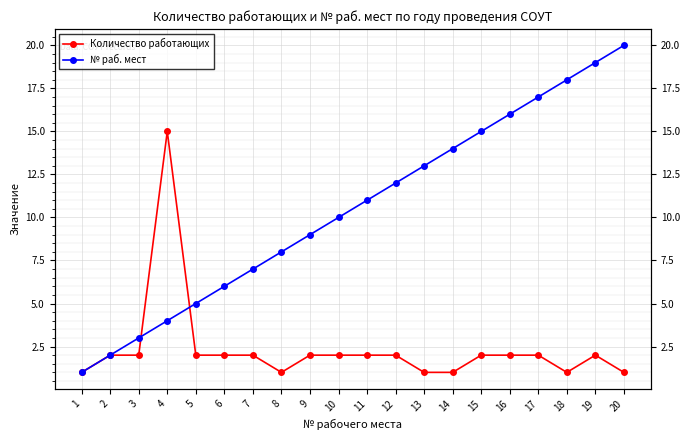

What is the total value across all series at 10?

12